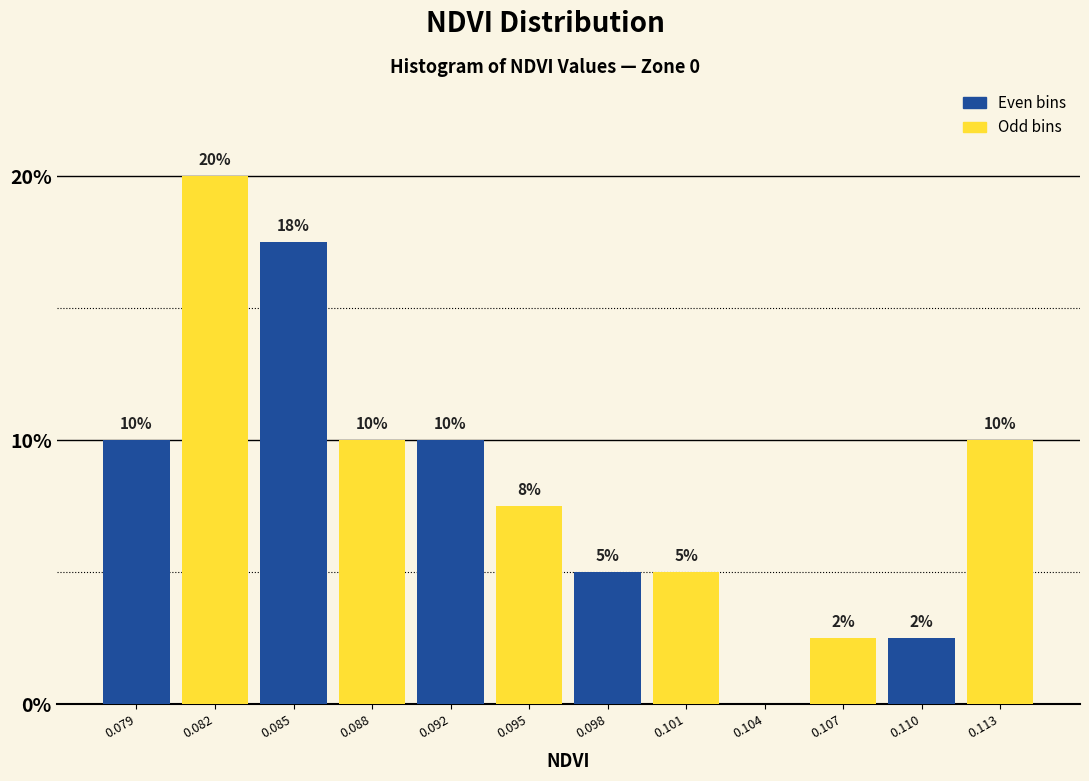

What is the change in value from 0.092 to 0.104?

-10.0